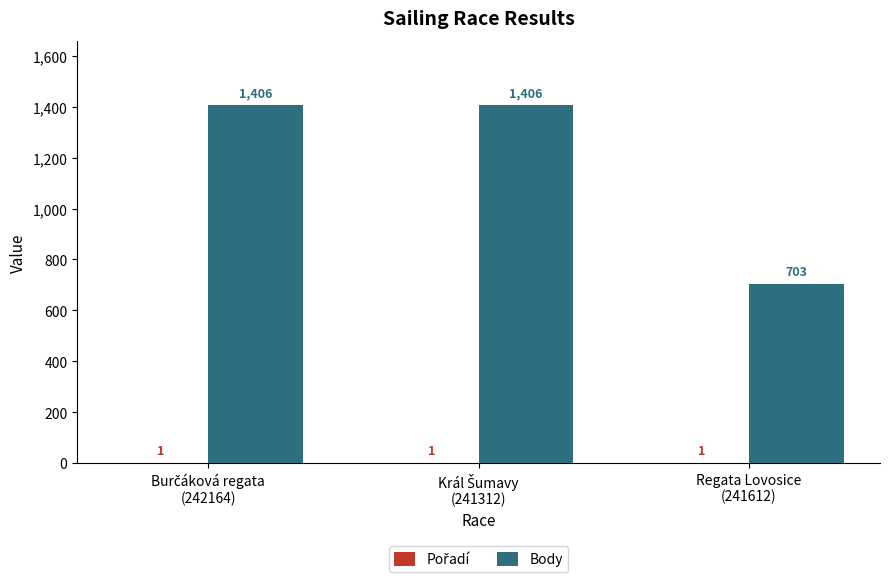

What is the greatest value displayed?

1406